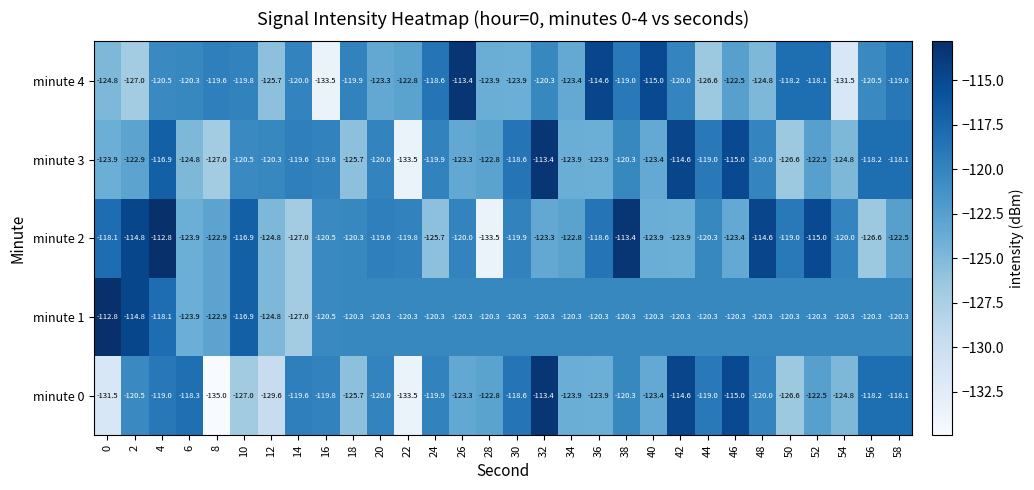

What is the smallest value displayed?

-135.0